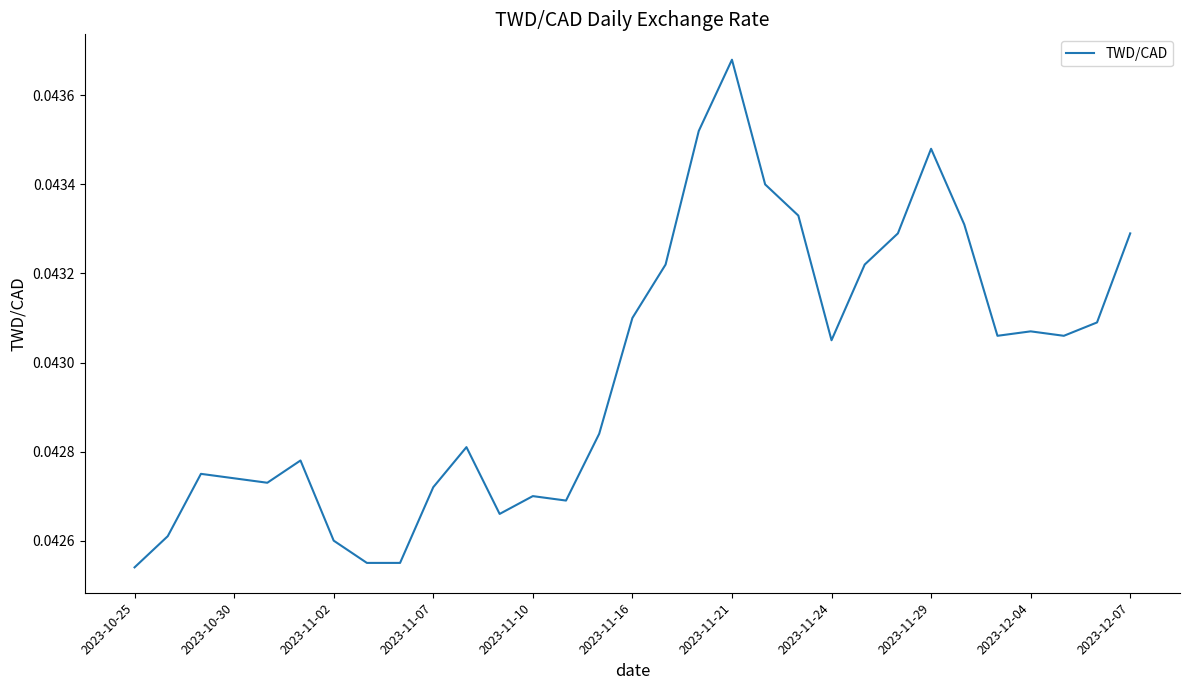

How many lines are shown in the chart?

1